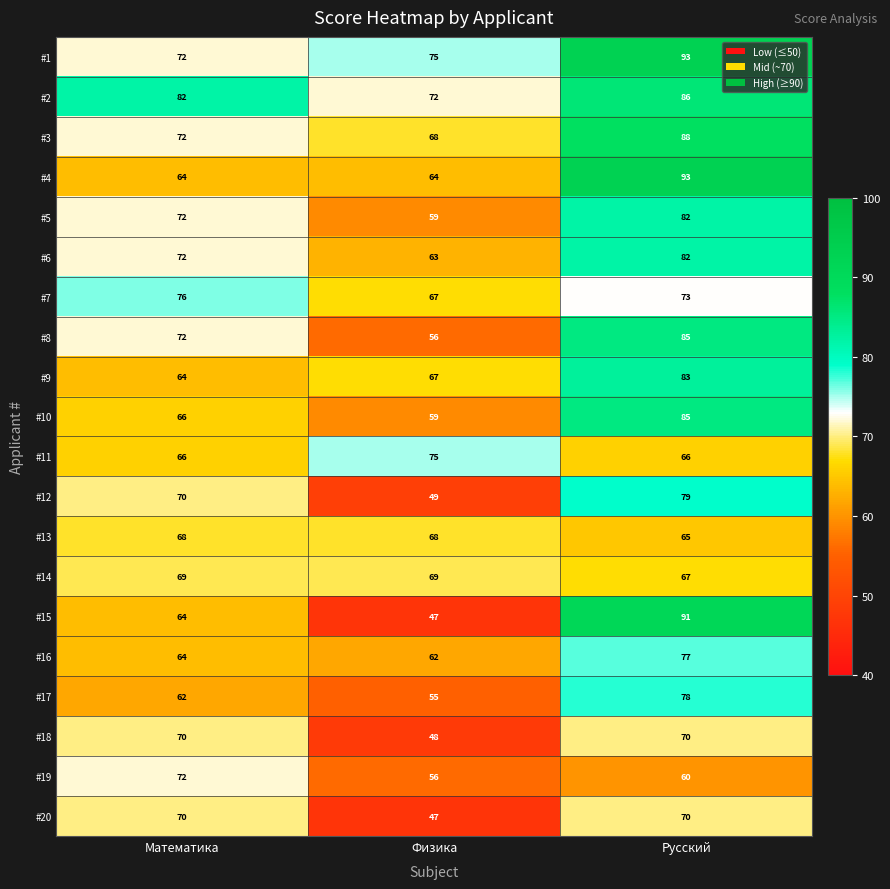

At which category is the sum across all series the highest?

Русский